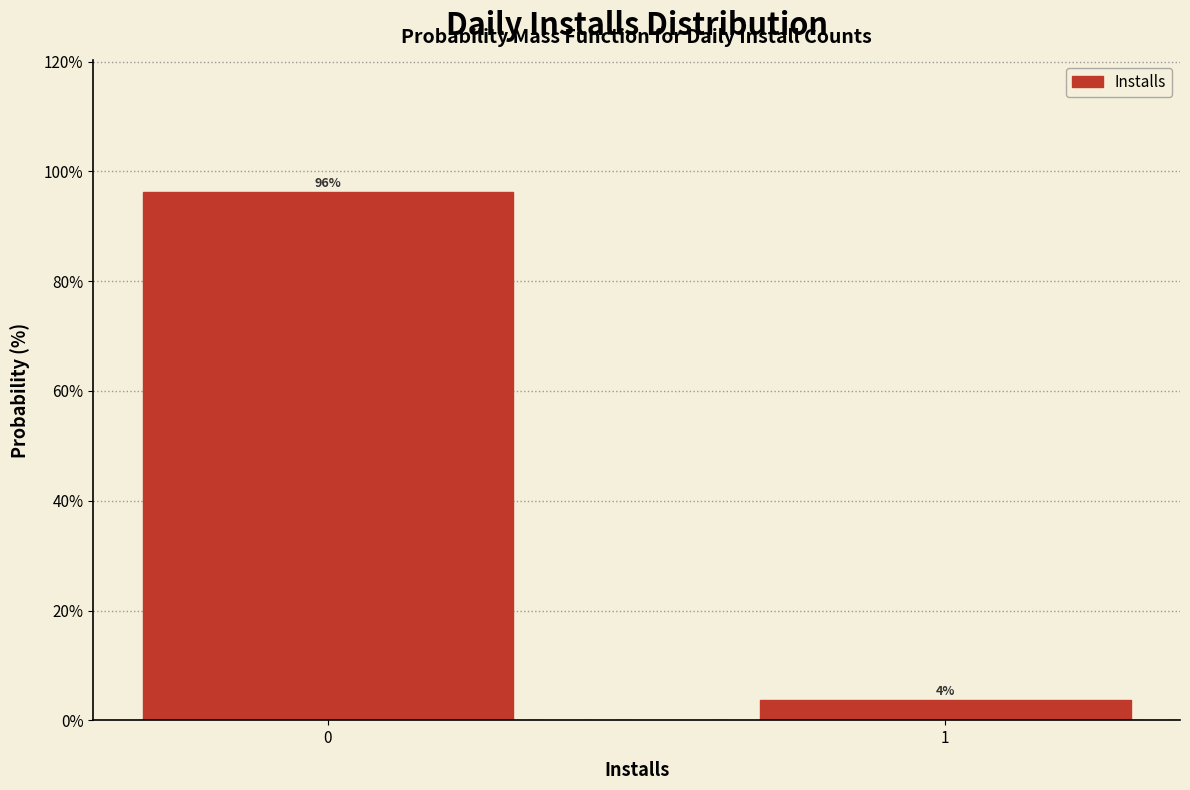

True or false: the data shows 144.2 at 0.

False